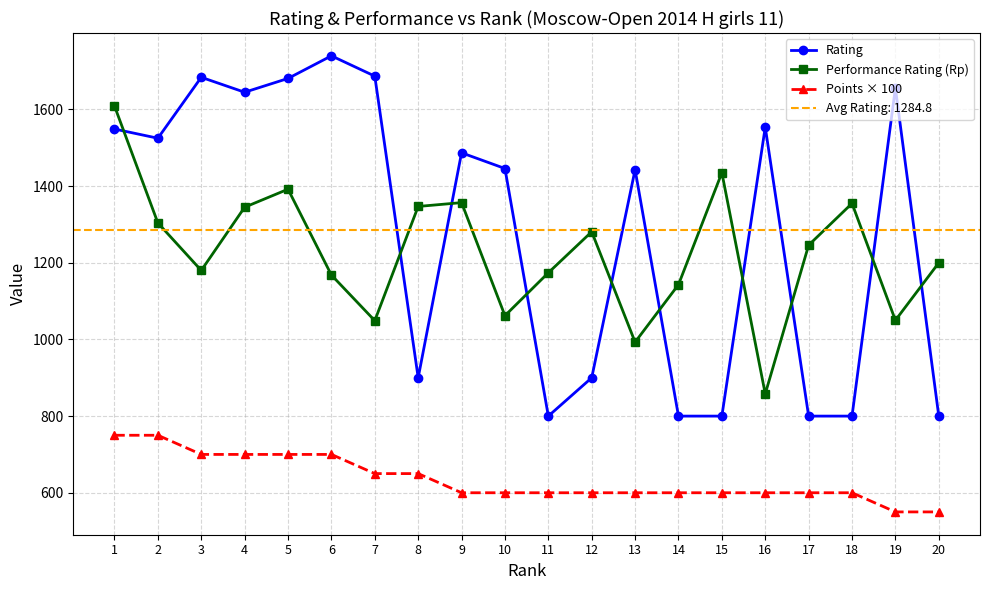

What is the difference between the maximum and minimum values in the Performance Rating (Rp) series?

751